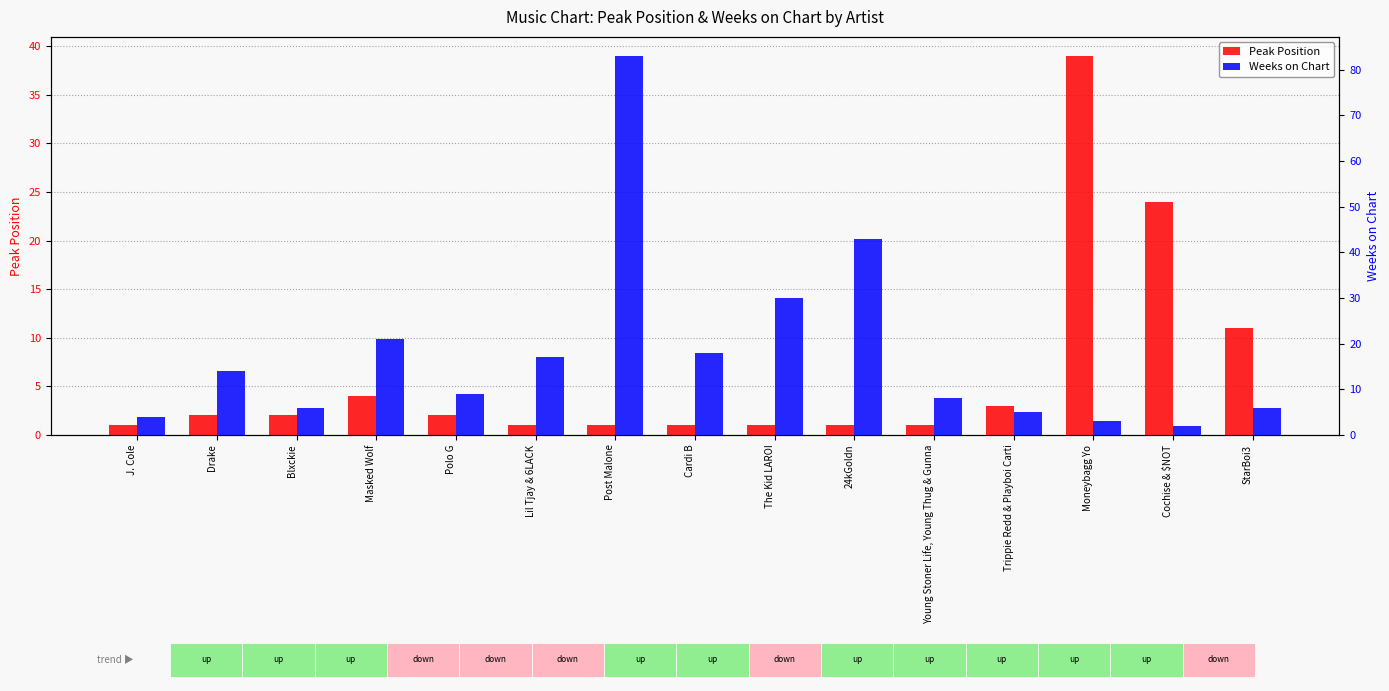

Which has a higher value, Polo G or J. Cole?

Polo G